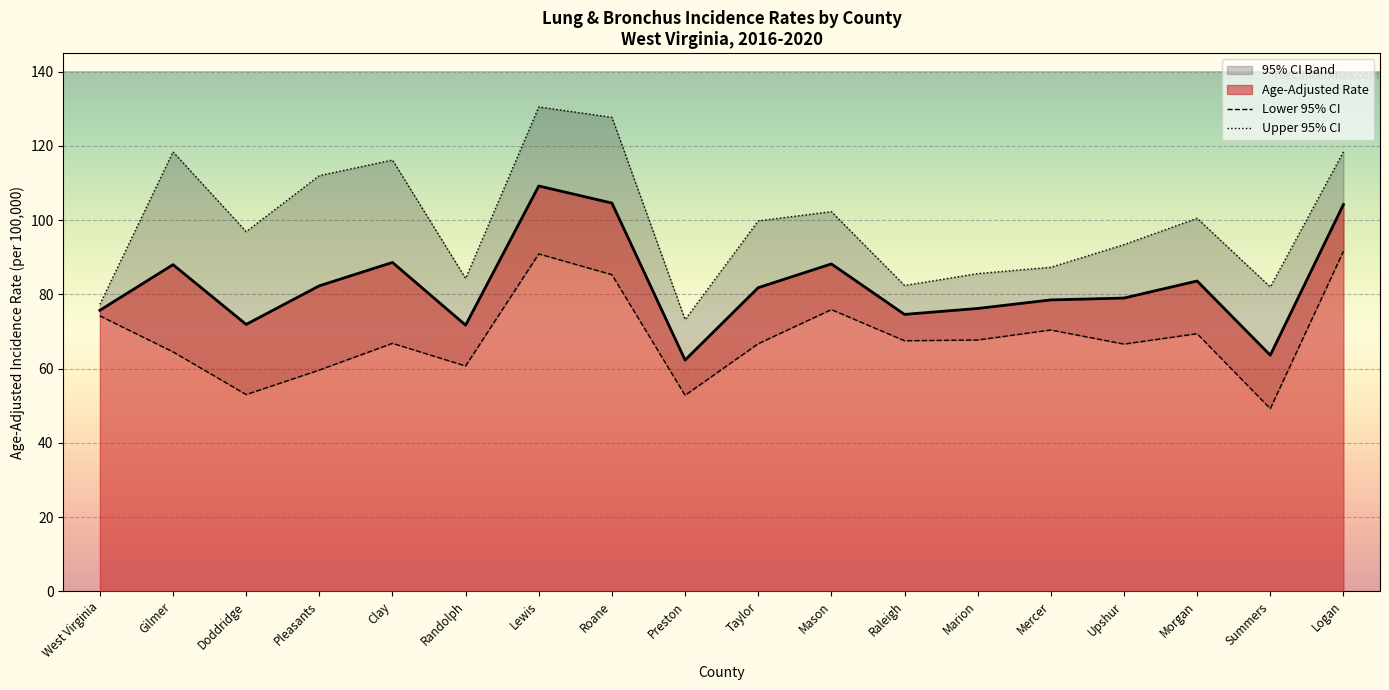

In Upper 95% CI, how many points are higher than both neighbors (excluding endpoints)?

5